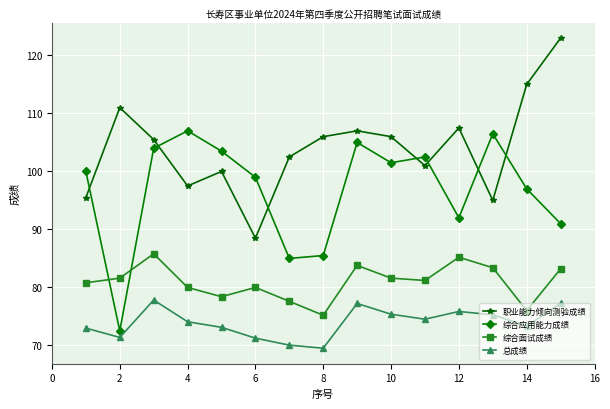

List the series in order of their overall mean, highest first.

职业能力倾向测验成绩, 综合应用能力成绩, 综合面试成绩, 总成绩